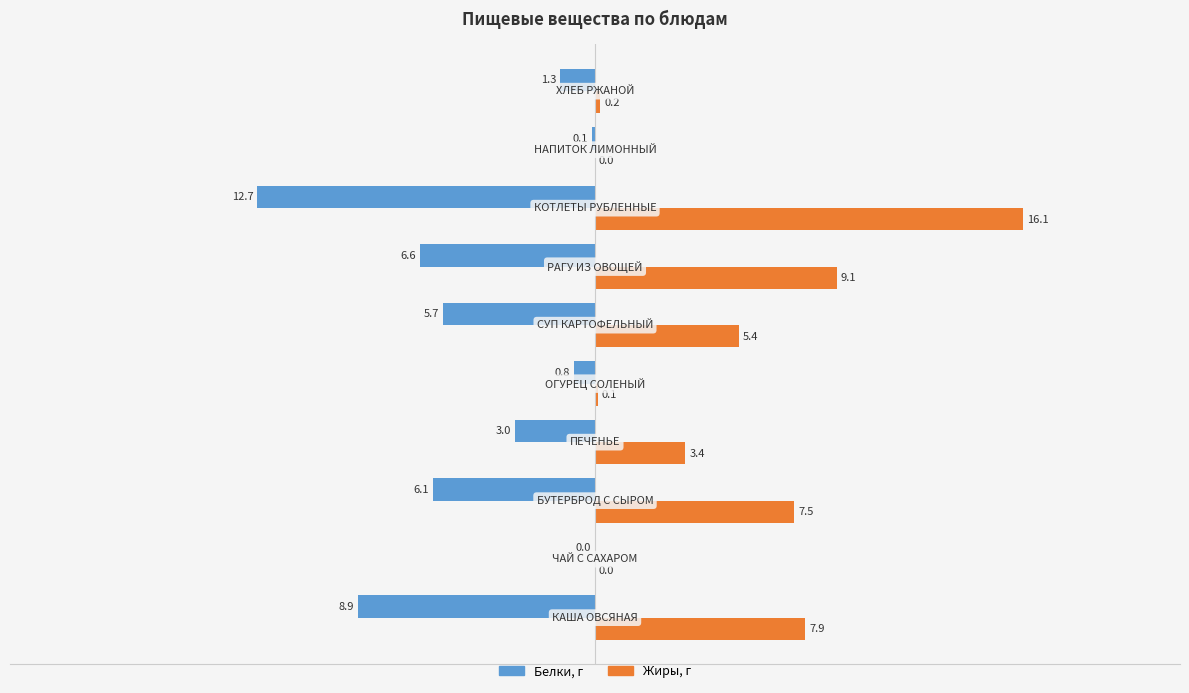

What is the sum of all Жиры, г values?

49.7